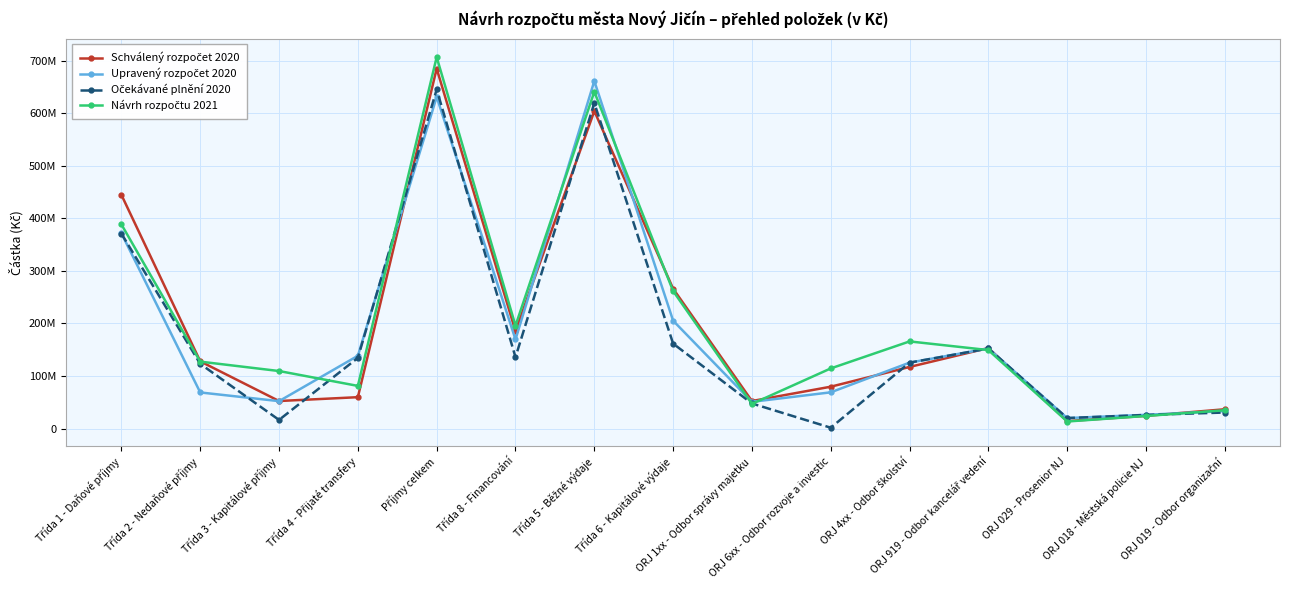

List the series in order of their peak value, lowest first.

Očekávané plnění 2020, Upravený rozpočet 2020, Schválený rozpočet 2020, Návrh rozpočtu 2021